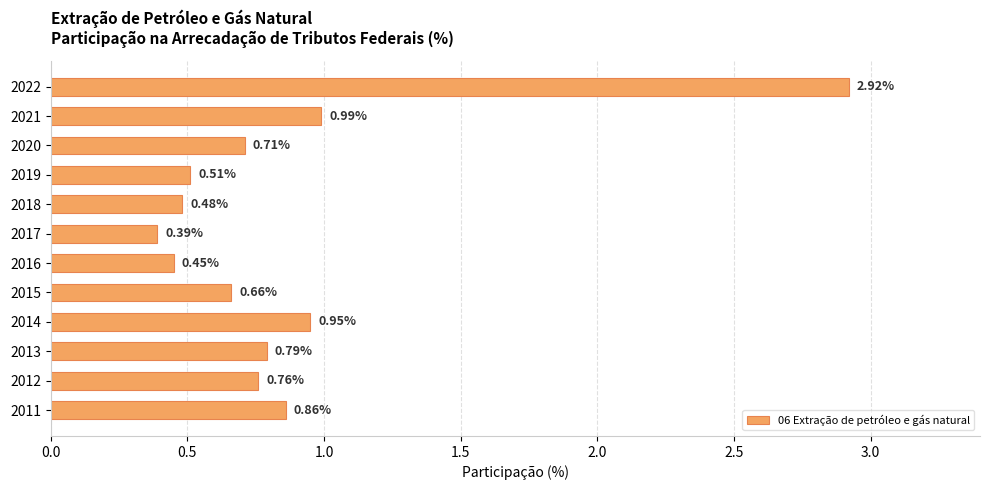

Rank the categories by value from highest to lowest.

2022, 2021, 2014, 2011, 2013, 2012, 2020, 2015, 2019, 2018, 2016, 2017